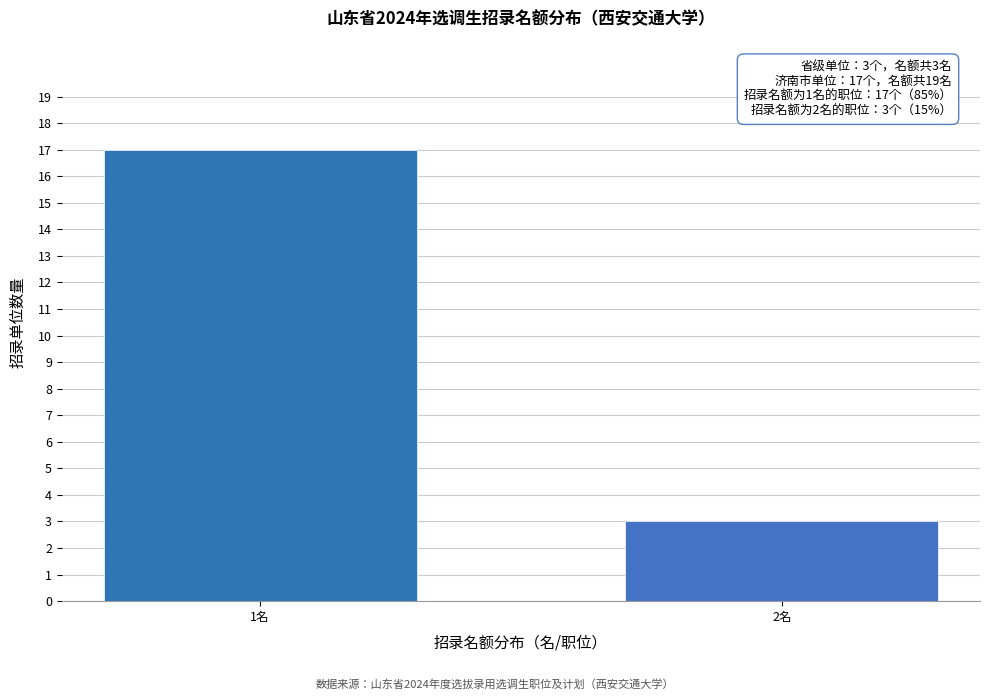

Reading left to right, extract all data points from this chart.

17	3